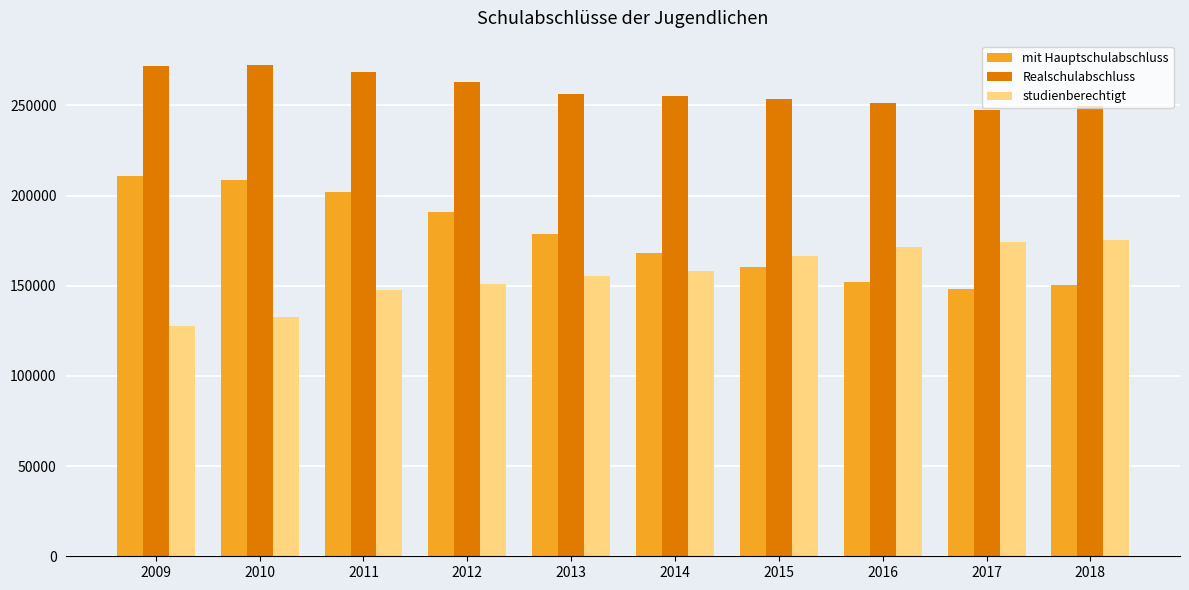

What is the spread (max minus min) of values at 2013?

101089.0